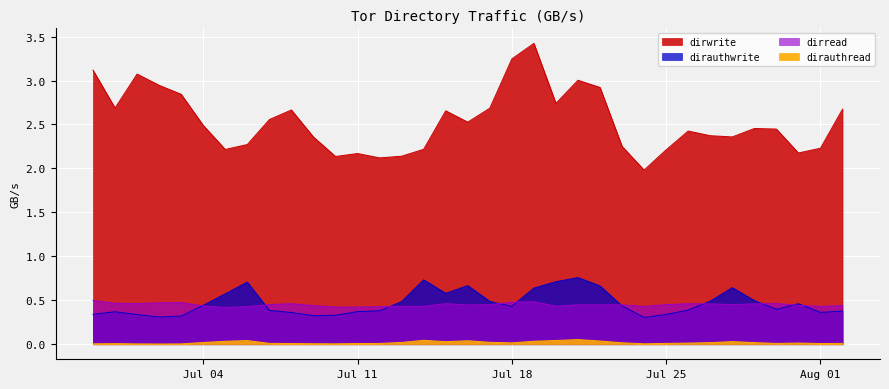

What is the total value across all series at 2022-07-23?

3.2